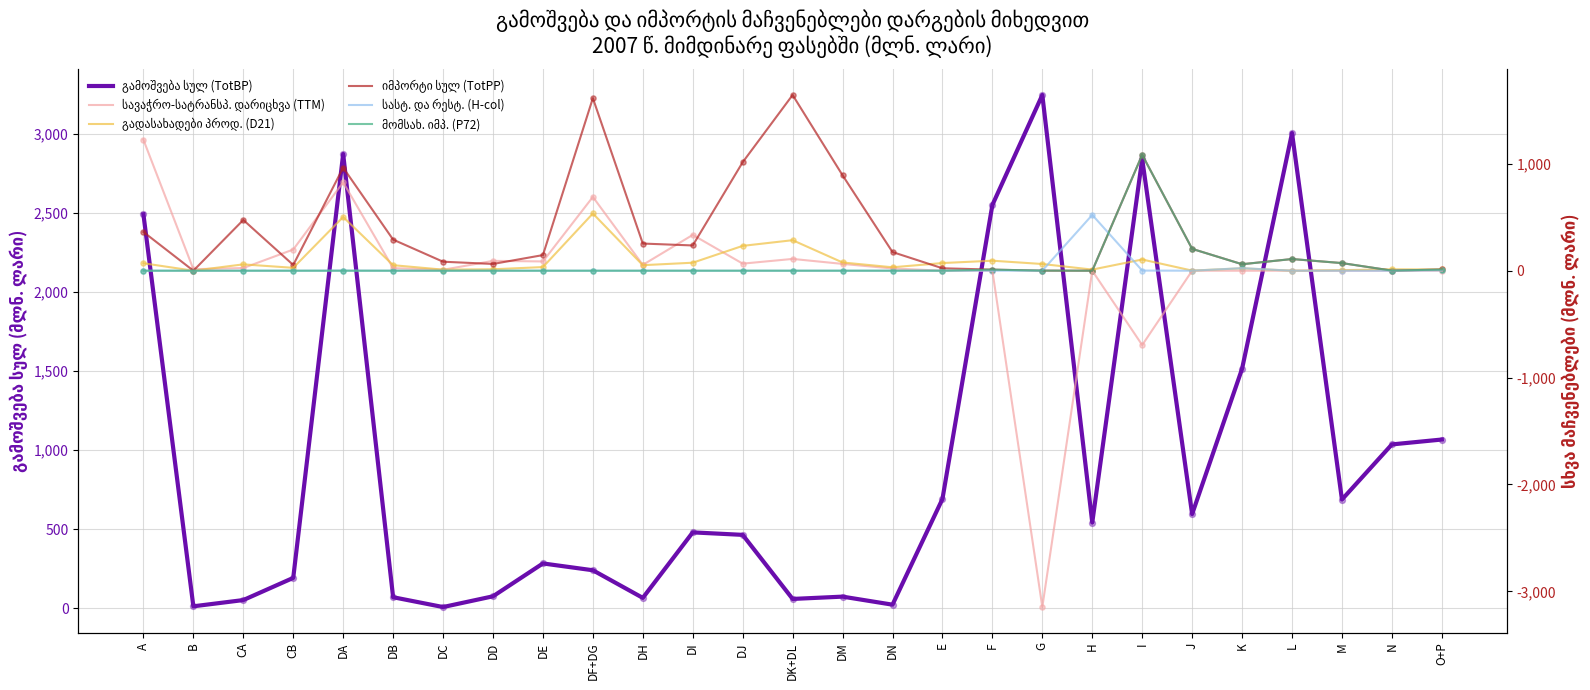

Which series contains the highest Y value?

გამოშვება სულ (TotBP)